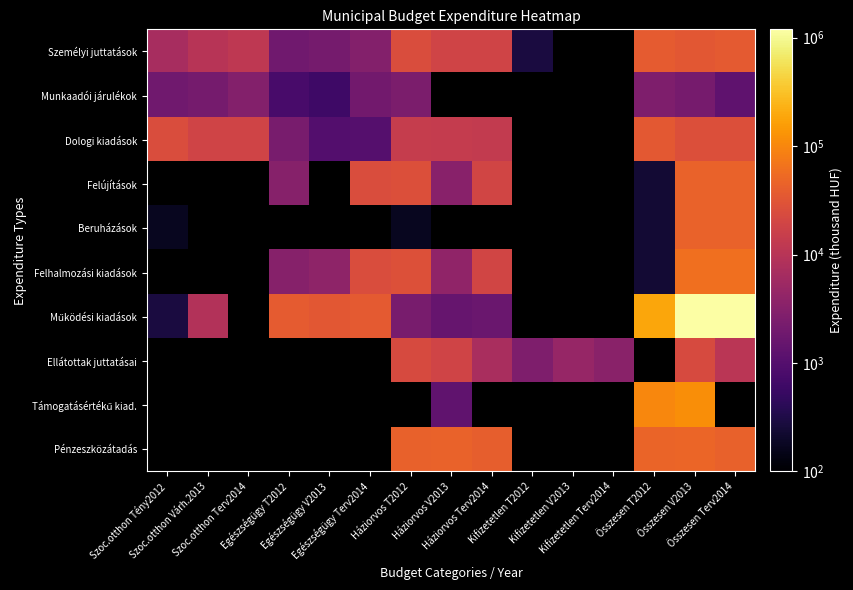

Between Egészségügy Terv2014 and Szoc.otthon Tény2012, which is larger?

Szoc.otthon Tény2012